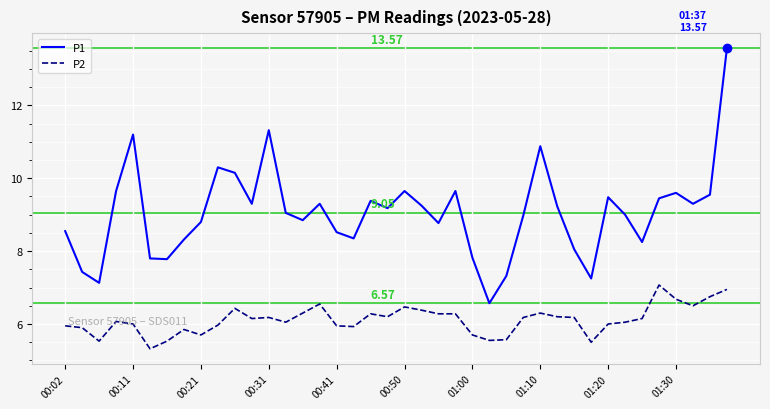

Rank the series by their average value, from highest to lowest.

P1, P2